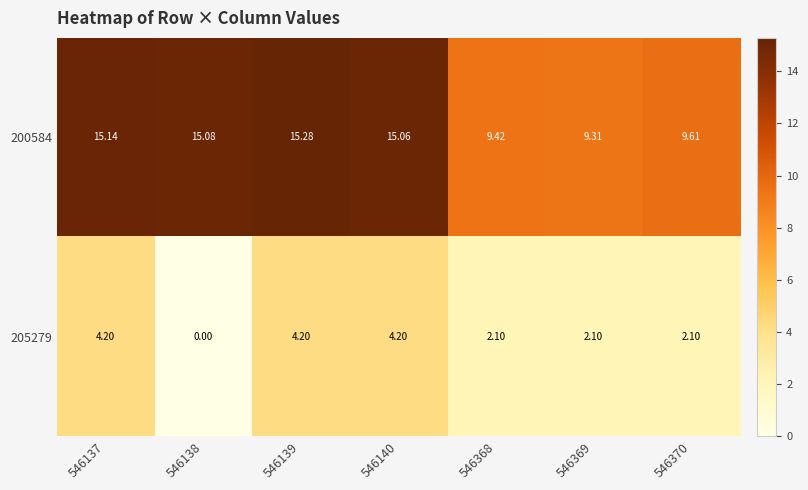

Is the value of 200584 at 546369 greater than the value of 205279 at 546137?

Yes